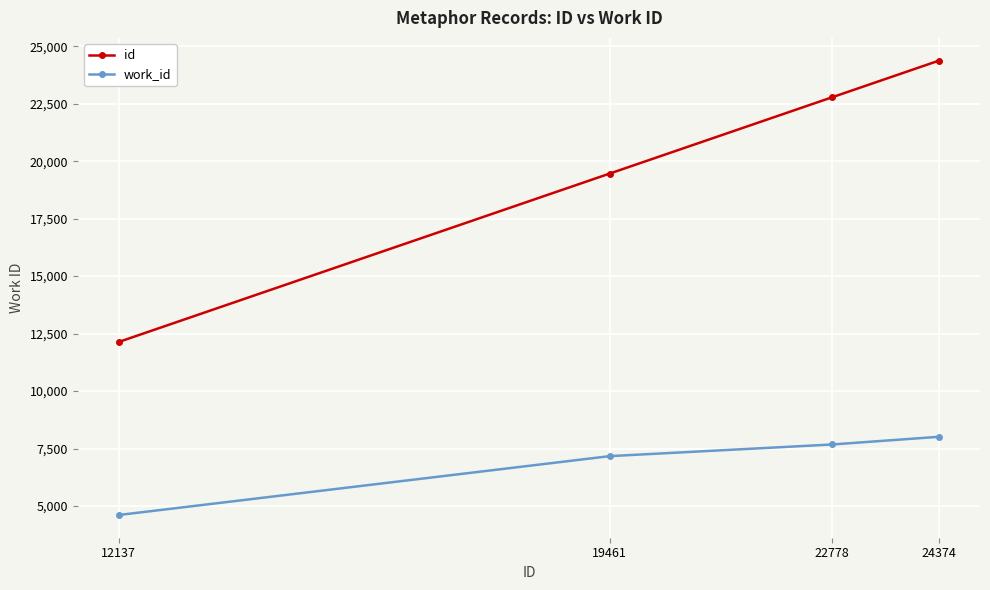

What is the total value across all series at 19461?

26631